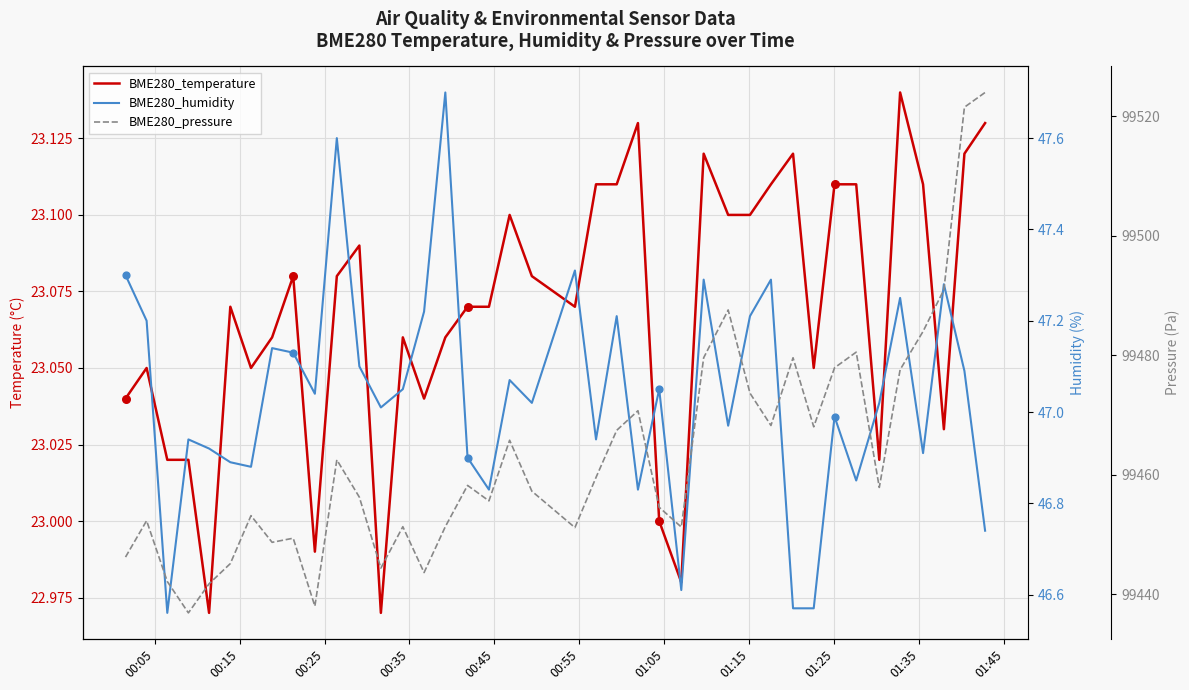

Which series has the largest total across all categories?

BME280_pressure